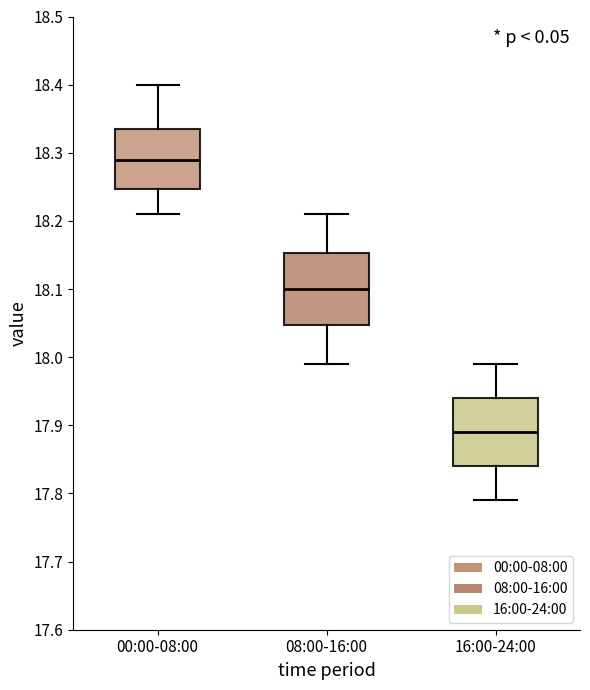

Where does the median line of the box for 16:00-24:00 sit on the y-axis? The values are not printed on the chart, so give them approximately, as read against the axis.

17.89